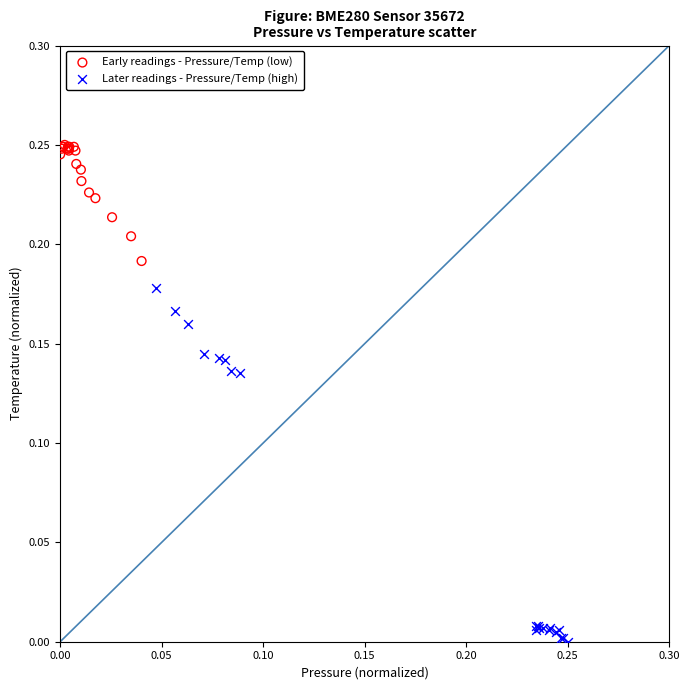

Which series has the widest spread of Y values?

Later readings - Pressure/Temp (high)